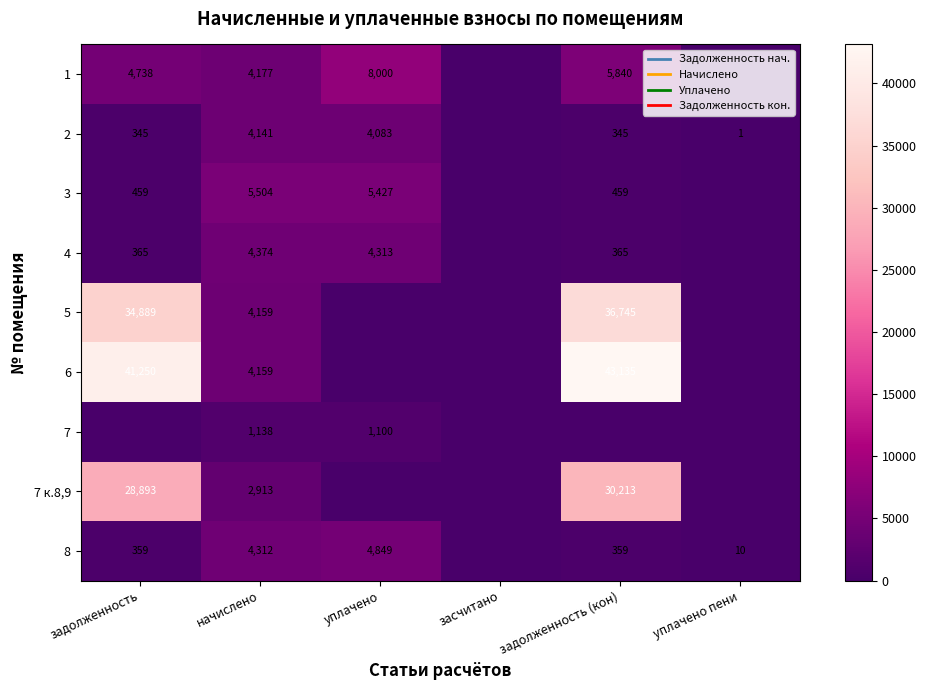

What is the difference between the 6 values at задолженность and начислено?

37091